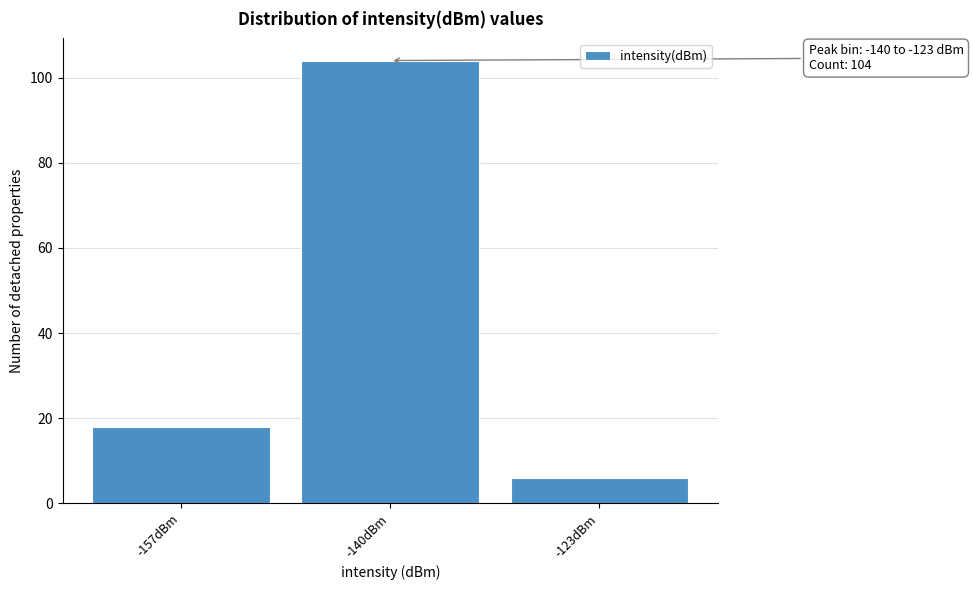

Reading right to left, transcribe all the data shown in this chart.

-123dBm=6	-140dBm=104	-157dBm=18